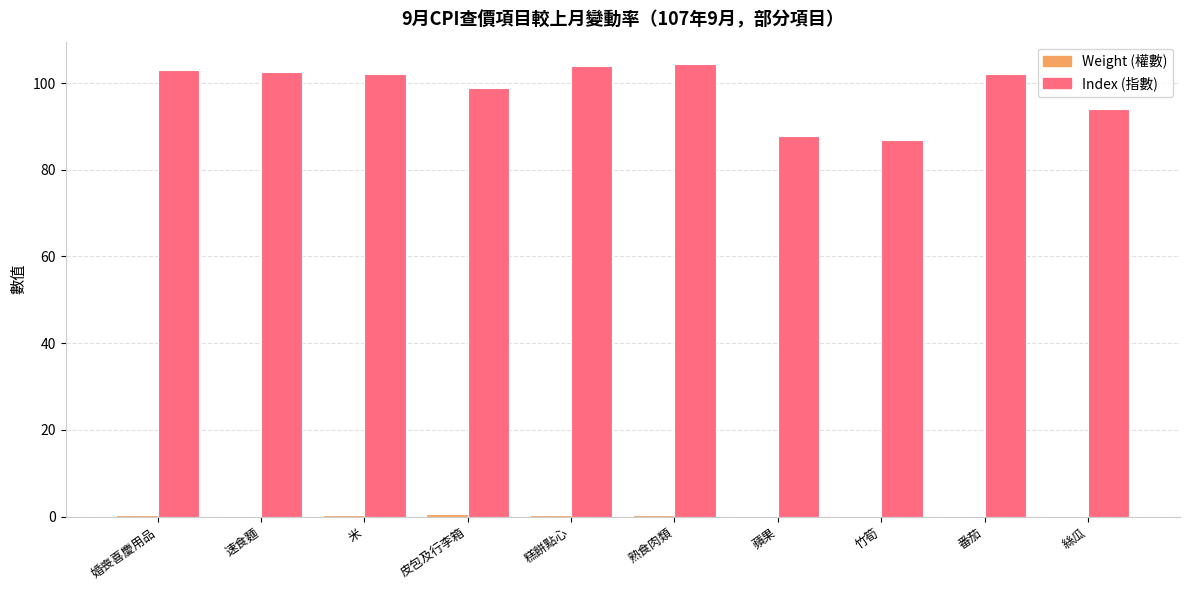

Which series has the largest total across all categories?

Index (指數)